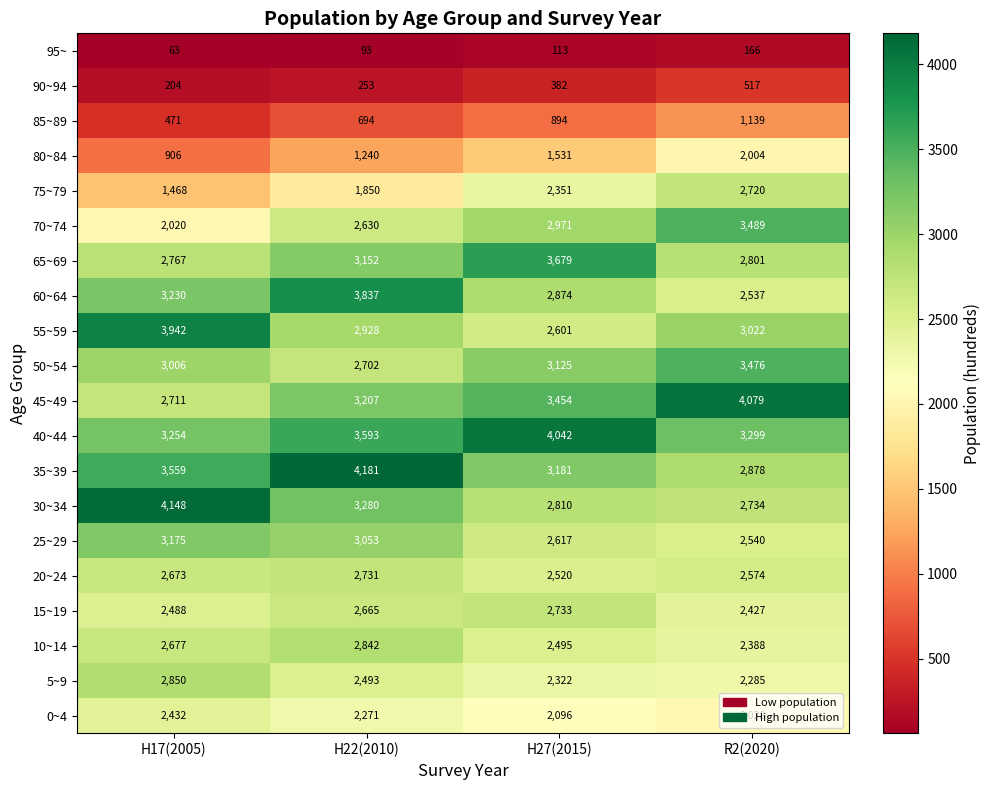

What is the sum of all 75~79 values?

8389